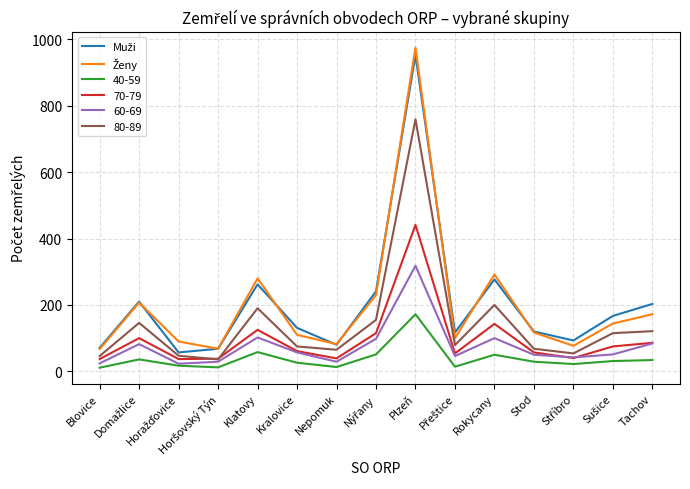

In Ženy, how many points are lower than both neighbors (excluding endpoints)?

4